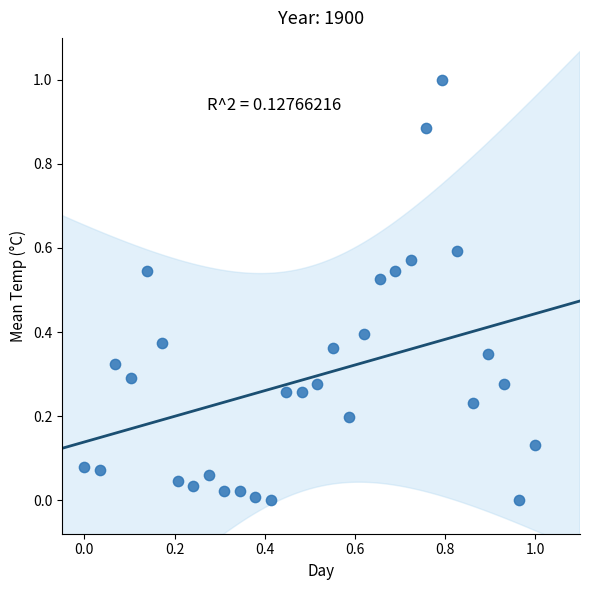

What is the range of X values (max minus min)?

1.0